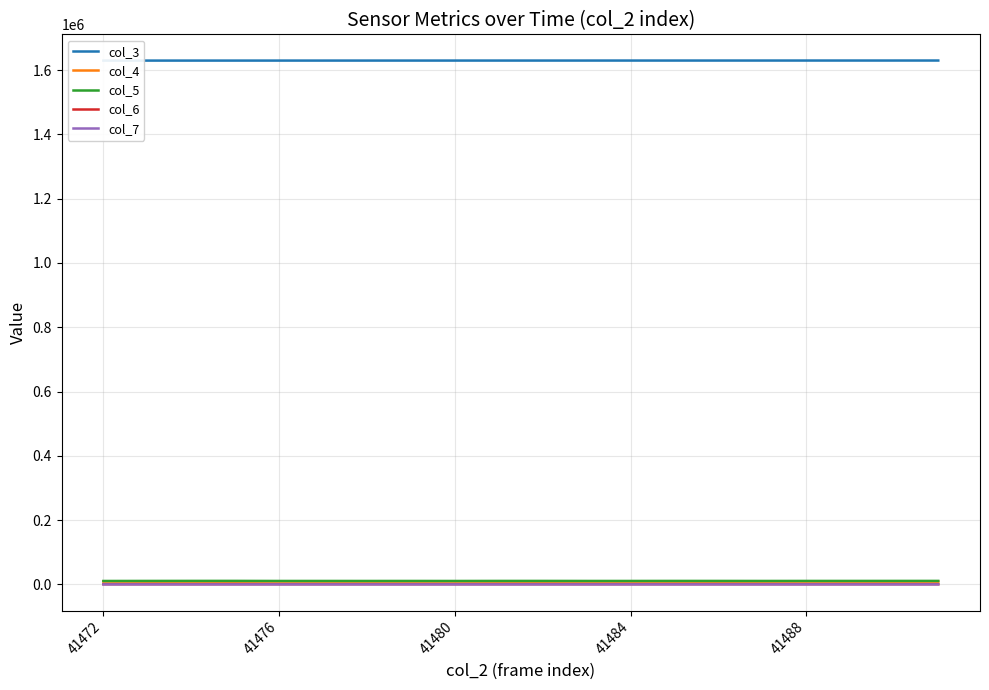

True or false: col_3 has a value of 1629747 at 41484.

True